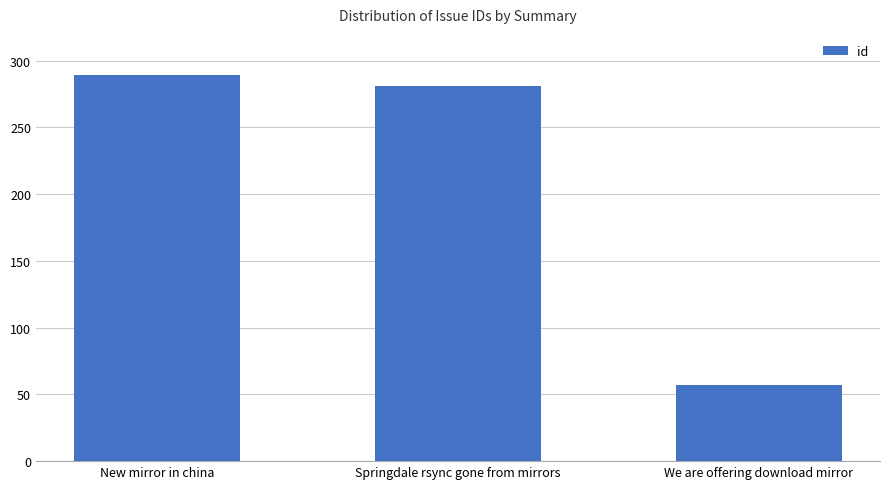

How many bars are there in total?

3